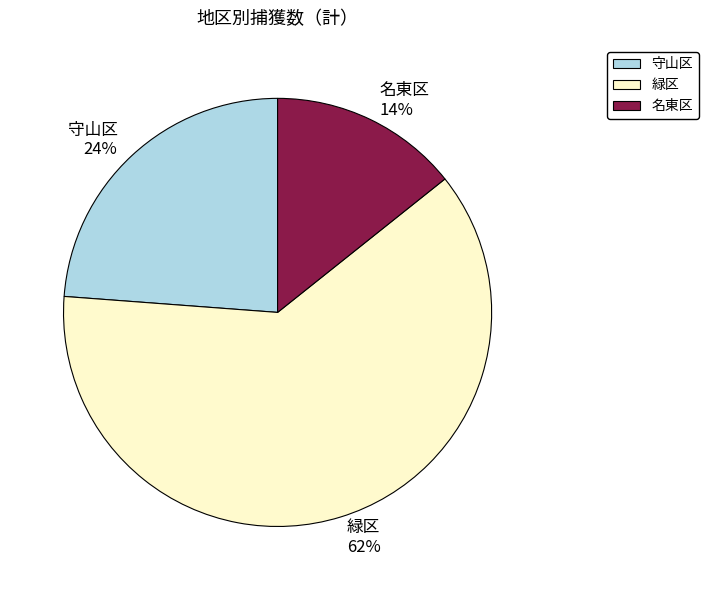

What percentage is the 名東区 slice, to the nearest percent?

14%